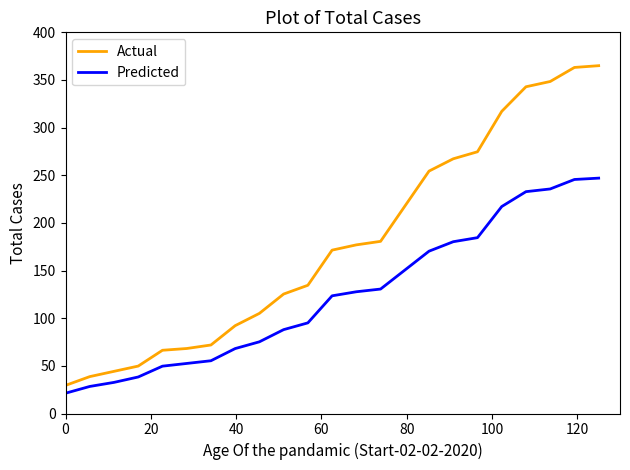

Which series has the largest total across all categories?

Actual